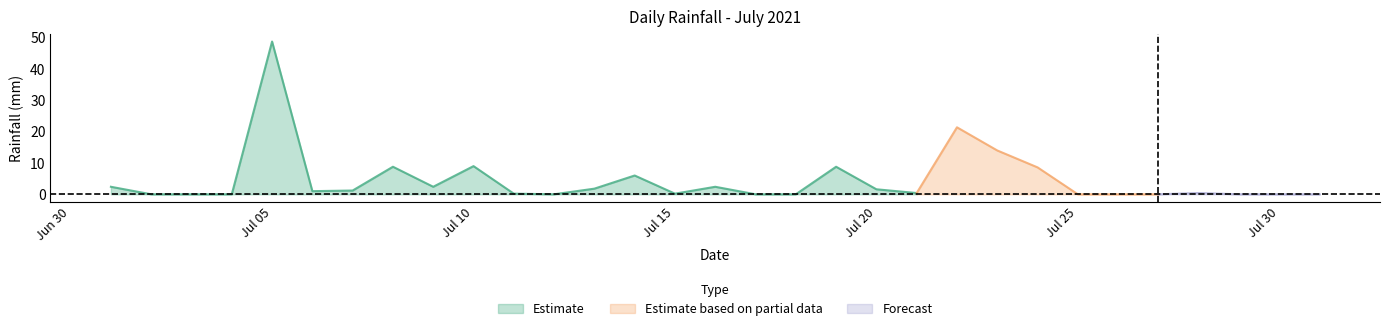

Between 2021-07-26 and 2021-07-02, which is larger?

2021-07-26